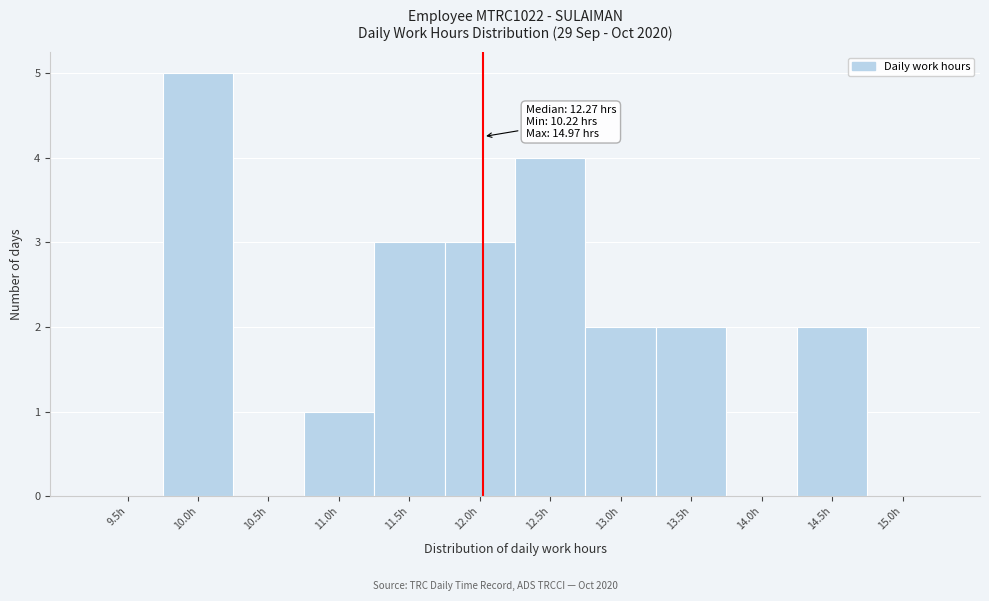

Reading left to right, extract all data points from this chart.

9.5h=0	10.0h=5	10.5h=0	11.0h=1	11.5h=3	12.0h=3	12.5h=4	13.0h=2	13.5h=2	14.0h=0	14.5h=2	15.0h=0